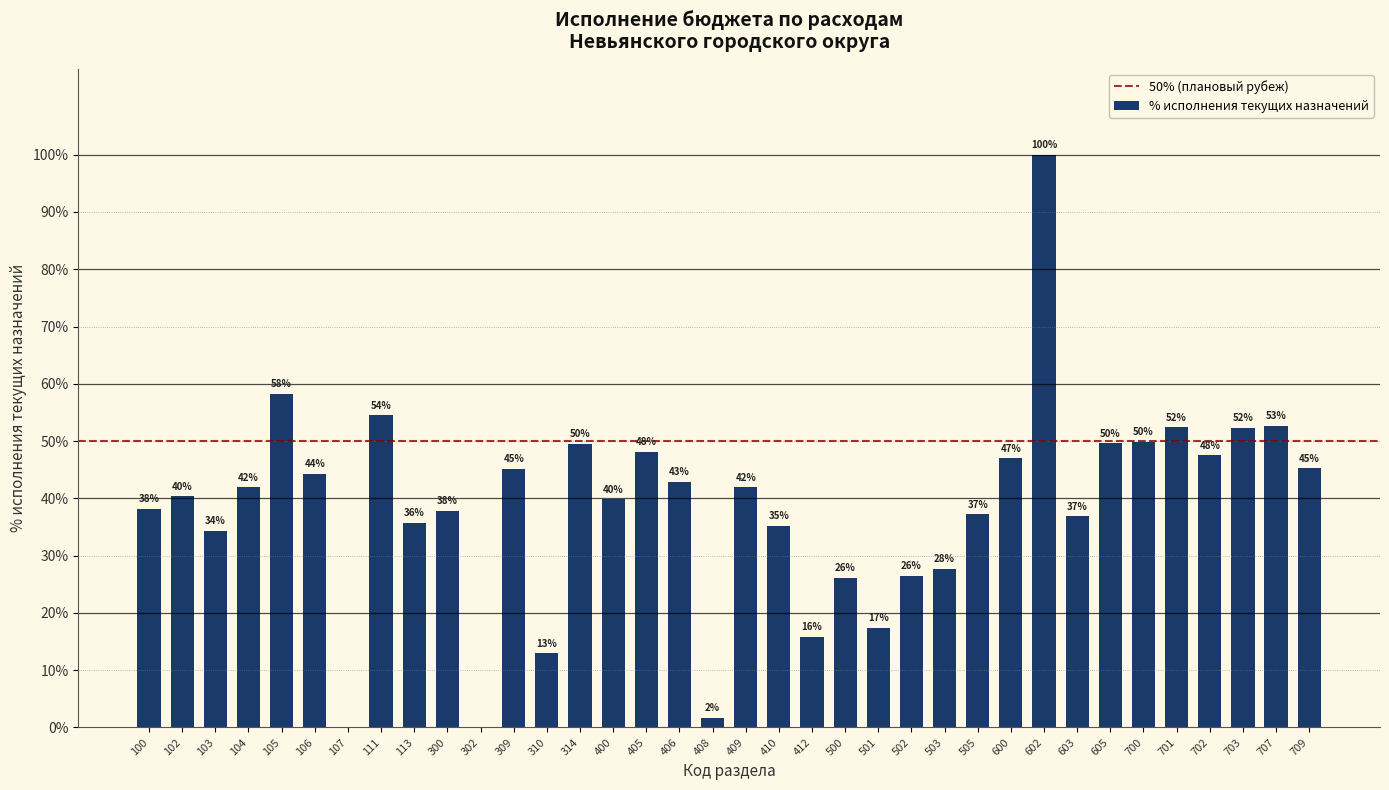

Is it true that the value at 100 is 38.2?

True